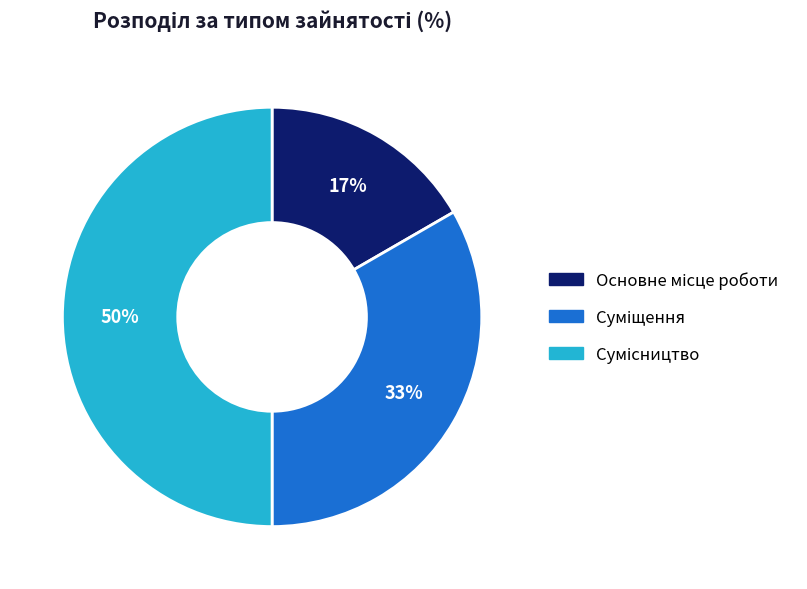

To the nearest percent, what is the difference between the largest and smallest slice percentages?

33%